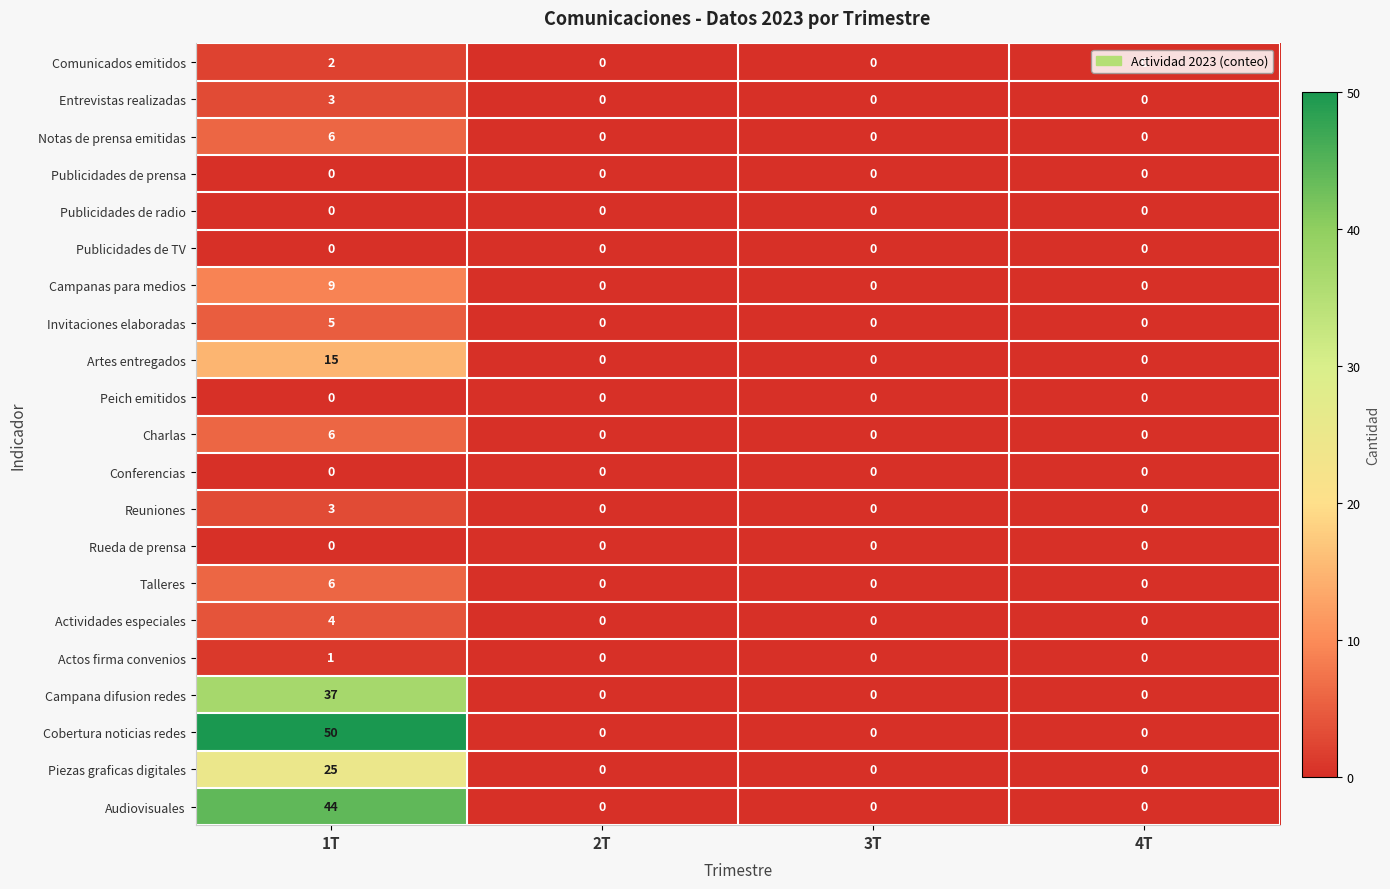

How many series are shown in this chart?

21